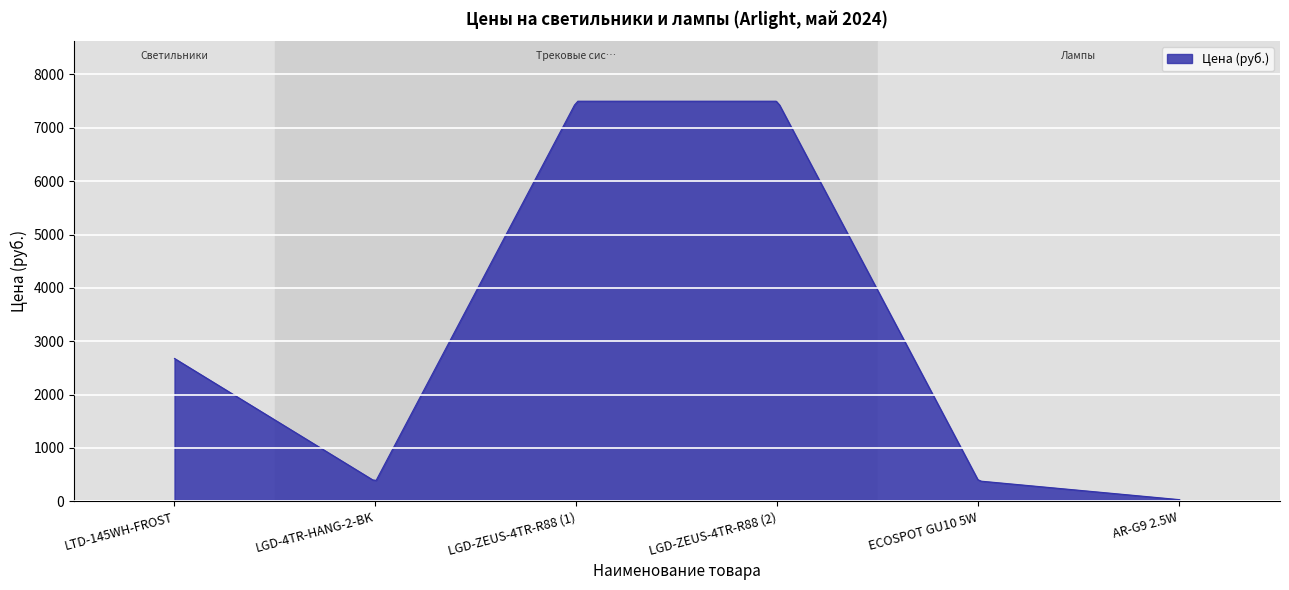

What is the maximum value shown in the chart?

7499.5